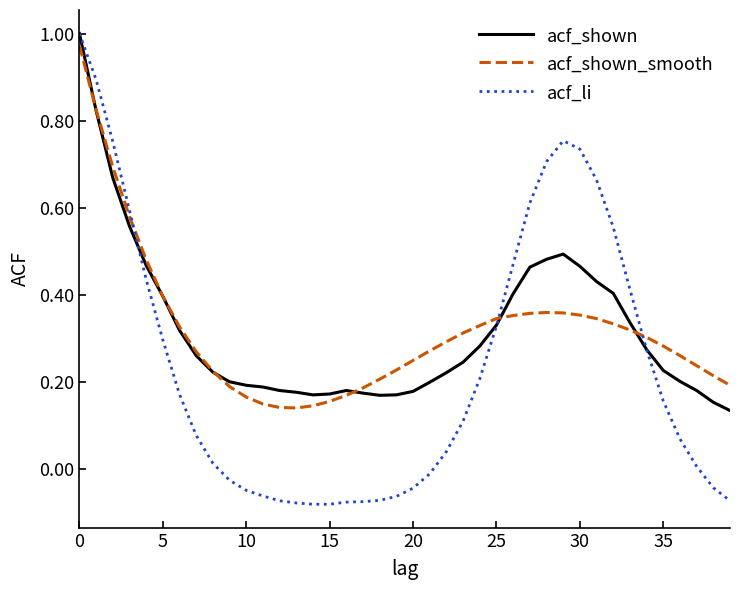

Which series has the largest range (max minus min)?

acf_li